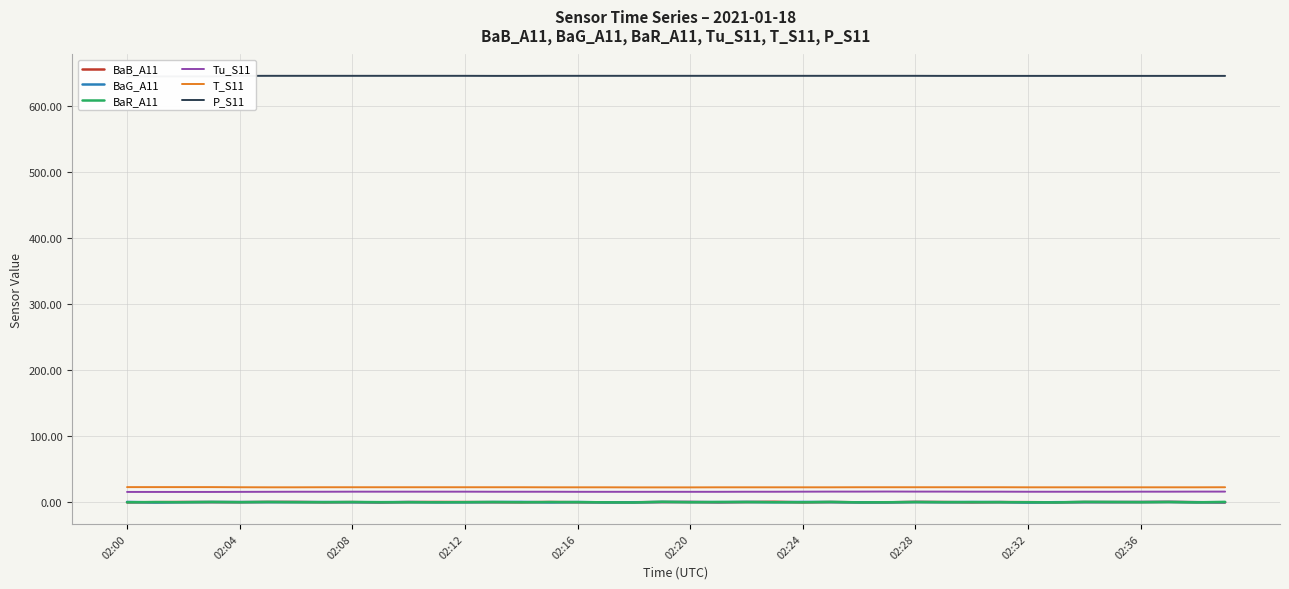

How many intersections are there between BaB_A11 and BaG_A11?

24